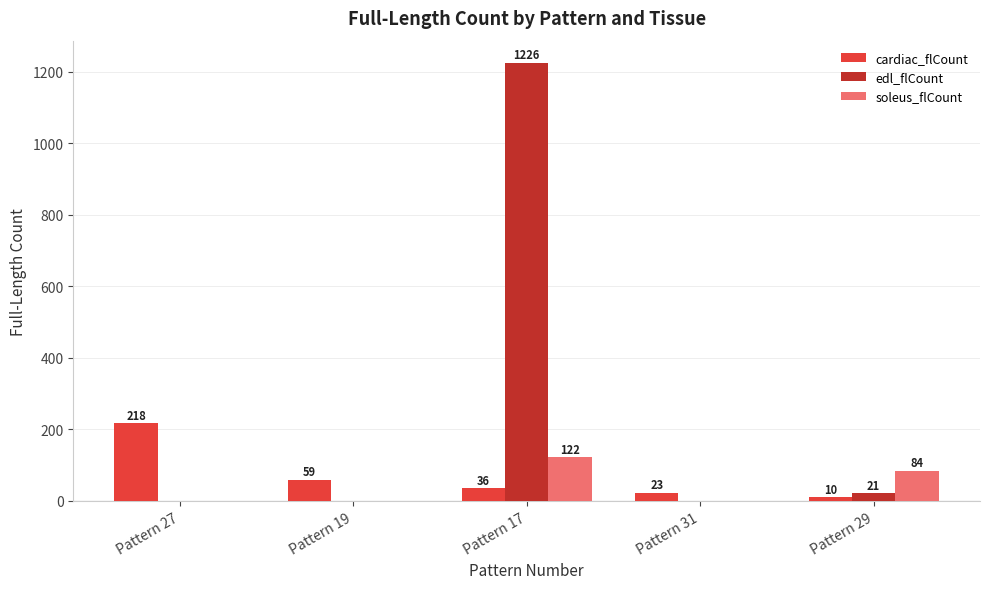

Reading left to right, what are all the values shown in this chart?

cardiac_flCount: 218	59	36	23	10
edl_flCount: 0	0	1226	0	21
soleus_flCount: 0	0	122	0	84